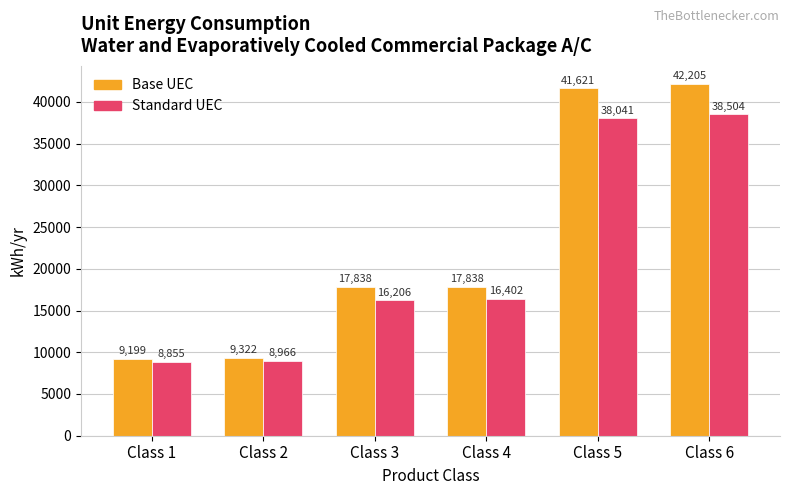

At which label does Base UEC first exceed 17837?

Class 3